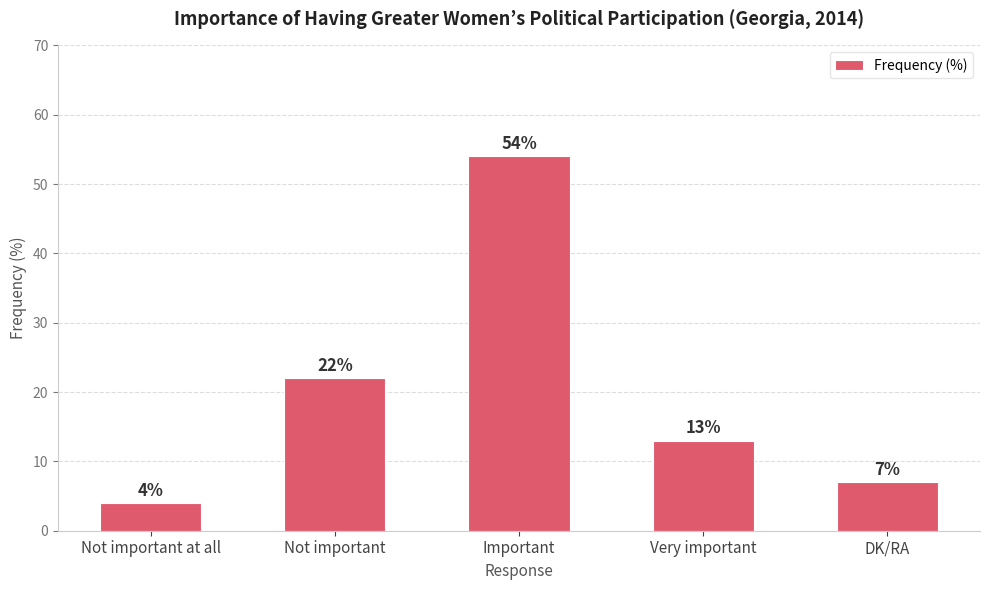

Reading left to right, transcribe all the data shown in this chart.

Not important at all=4	Not important=22	Important=54	Very important=13	DK/RA=7